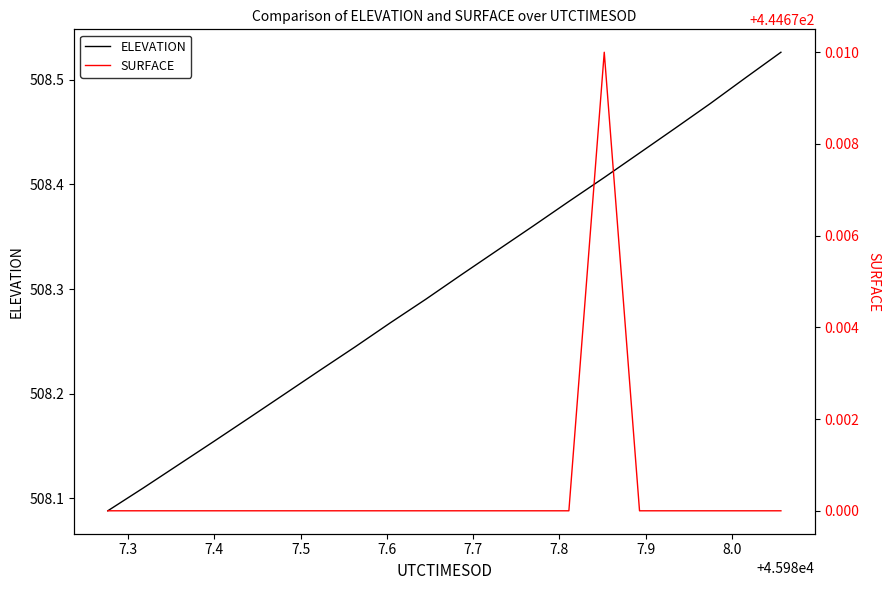

At how many categories does at least one series exceed 503?

20